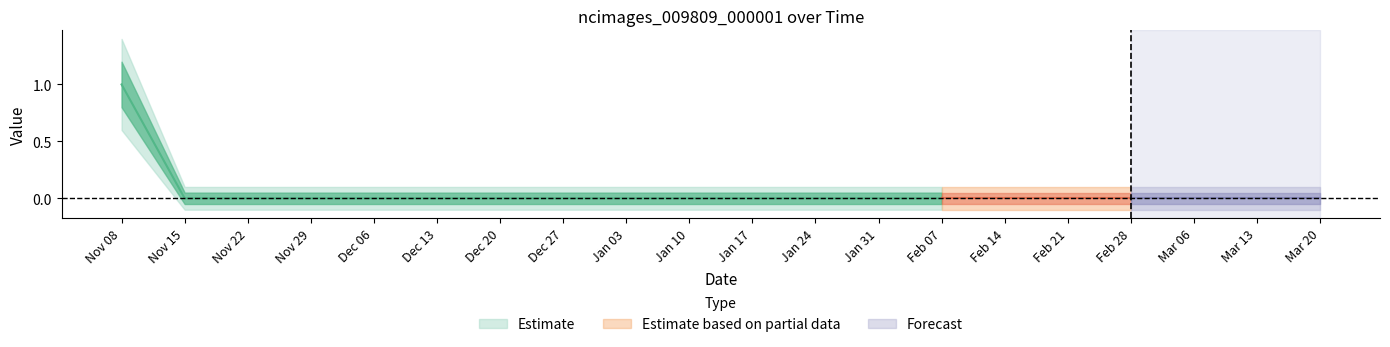

How many lines are shown in the chart?

1